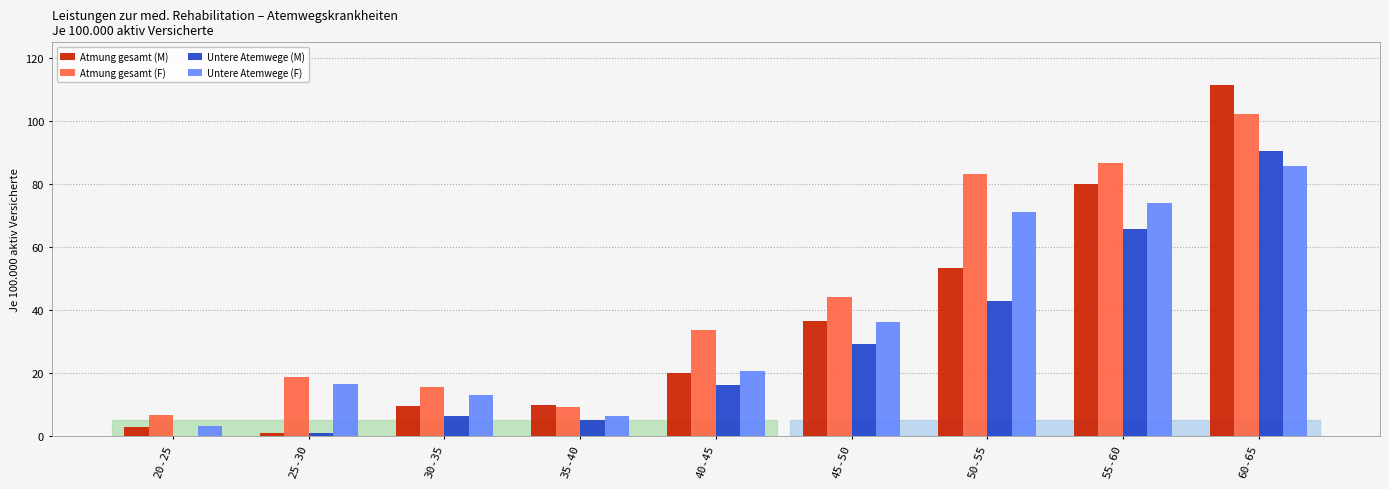

True or false: Untere Atemwege (F) has a value of 32.7 at 40-45.

False